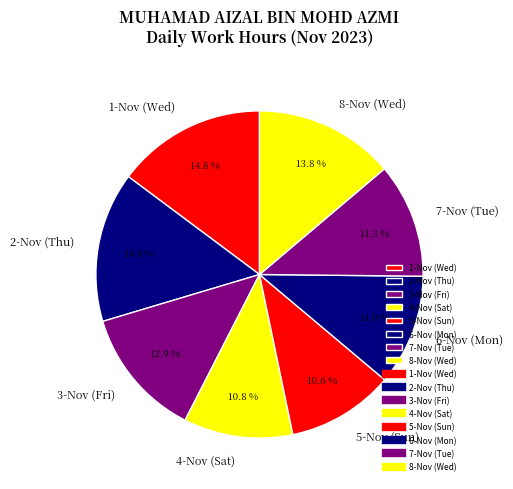

How much of the chart is everything except 1-Nov (Wed)?

85.2%